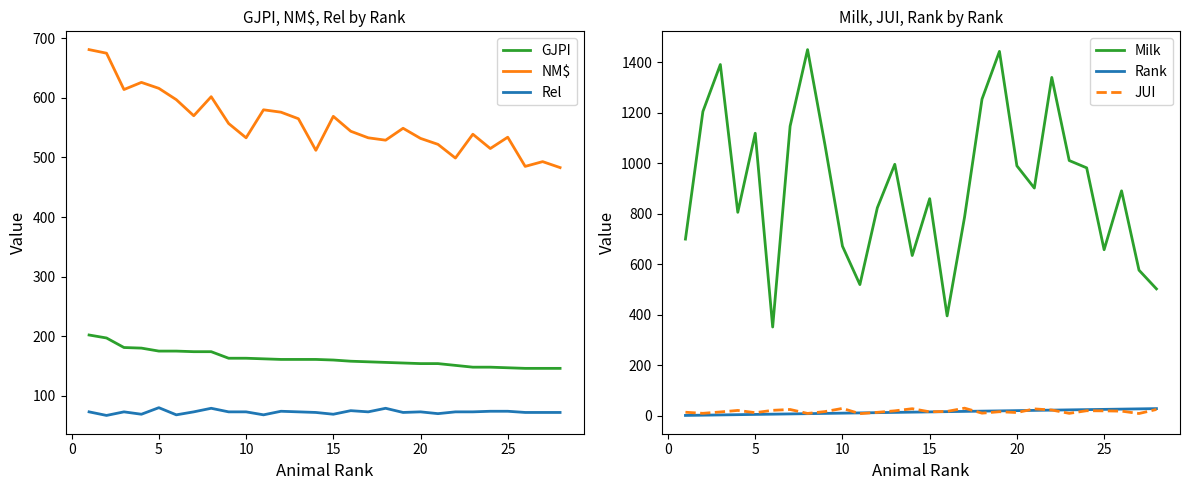

True or false: Milk and JUI intersect in this chart.

False